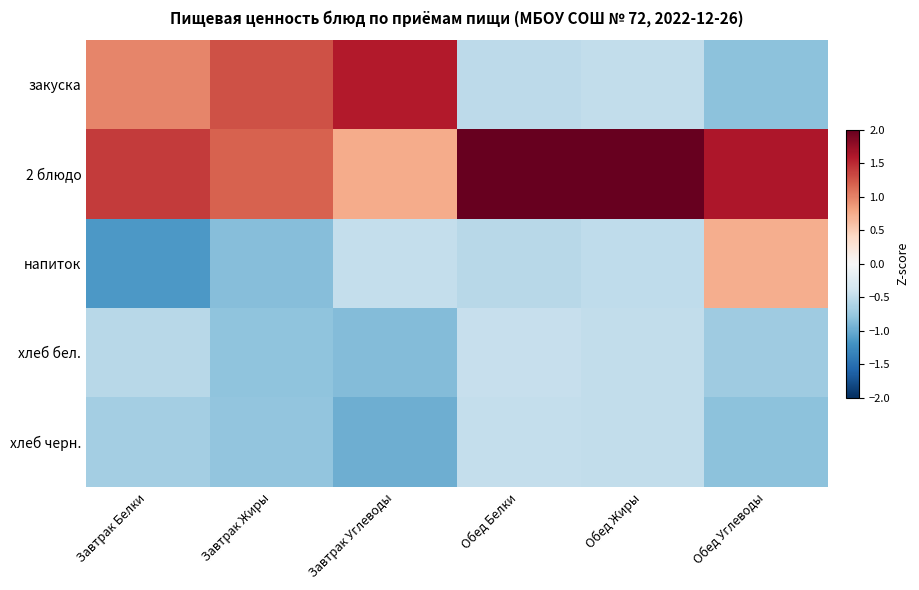

Reading right to left, list all the values displayed in this chart.

закуска: Обед Углеводы=-0.8	Обед Жиры=-0.5	Обед Белки=-0.5	Завтрак Углеводы=1.6	Завтрак Жиры=1.3	Завтрак Белки=1.0
2 блюдо: Обед Углеводы=1.6	Обед Жиры=2.0	Обед Белки=2.0	Завтрак Углеводы=0.7	Завтрак Жиры=1.2	Завтрак Белки=1.4
напиток: Обед Углеводы=0.7	Обед Жиры=-0.5	Обед Белки=-0.5	Завтрак Углеводы=-0.5	Завтрак Жиры=-0.9	Завтрак Белки=-1.2
хлеб бел.: Обед Углеводы=-0.7	Обед Жиры=-0.5	Обед Белки=-0.5	Завтрак Углеводы=-0.9	Завтрак Жиры=-0.8	Завтрак Белки=-0.5
хлеб черн.: Обед Углеводы=-0.8	Обед Жиры=-0.5	Обед Белки=-0.5	Завтрак Углеводы=-1.0	Завтрак Жиры=-0.8	Завтрак Белки=-0.7